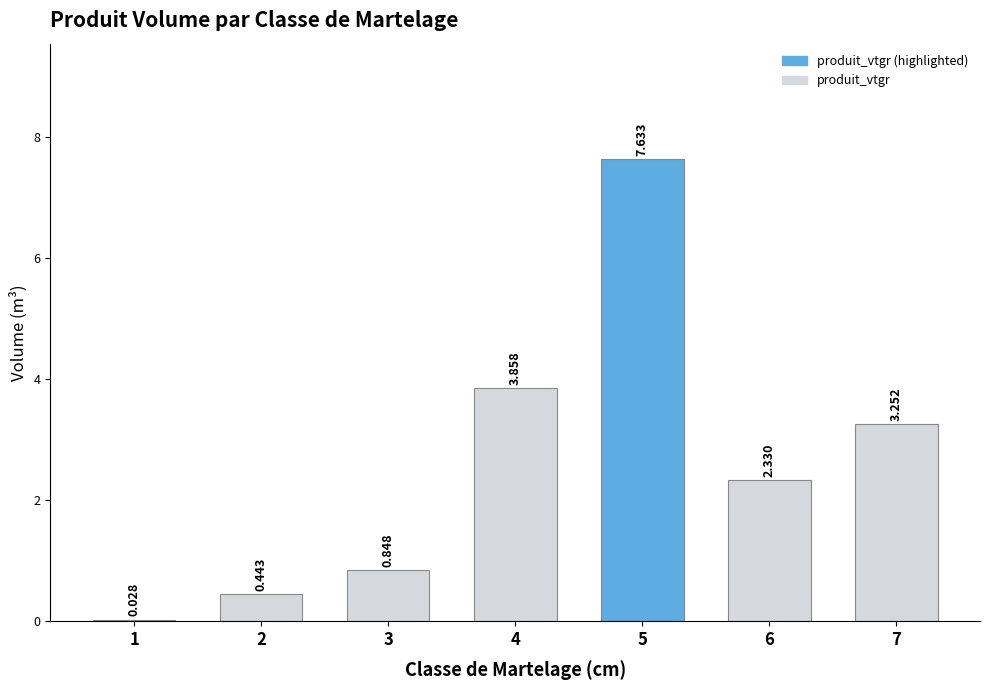

The chart shows a value of 3.9 at 4. True or false?

True